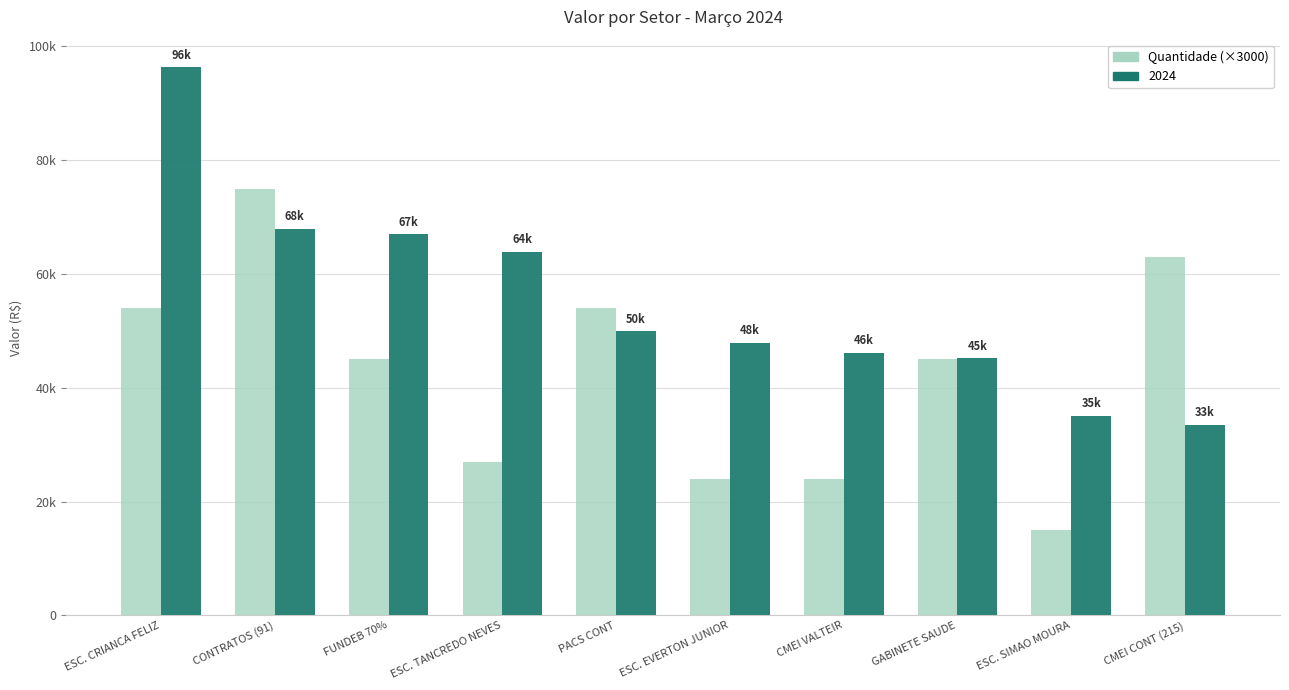

At which category does the chart reach its minimum across all series?

ESC. SIMAO MOURA